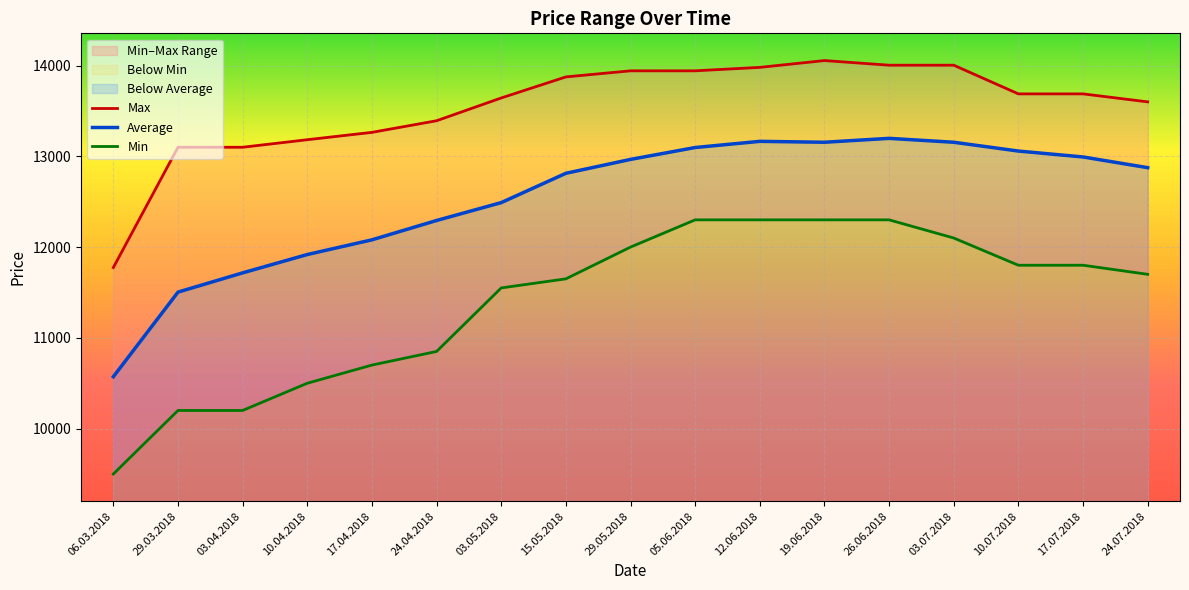

Between 26.06.2018 and 29.03.2018, which is larger?

26.06.2018